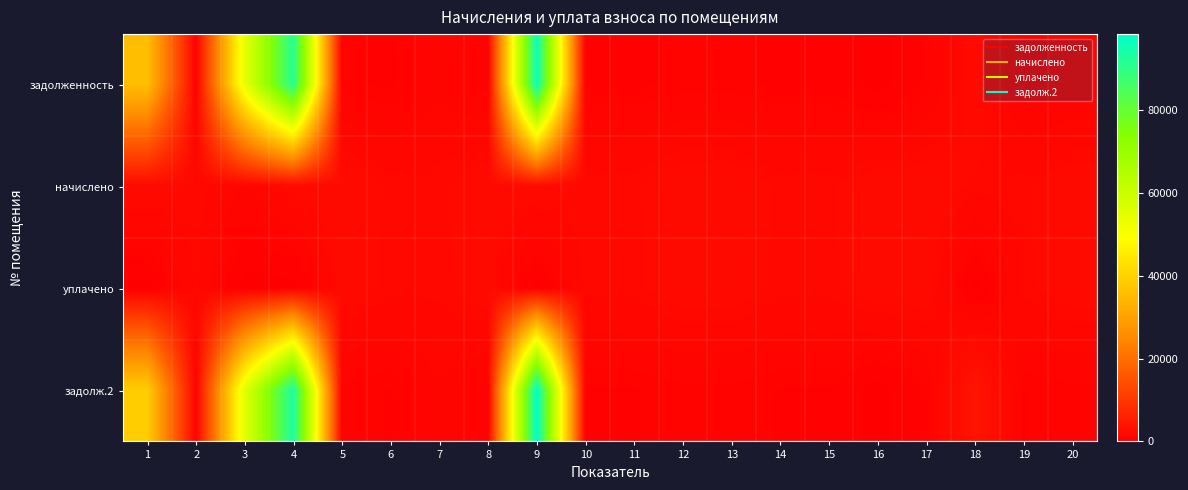

Which series has the widest spread of values?

задолж.2